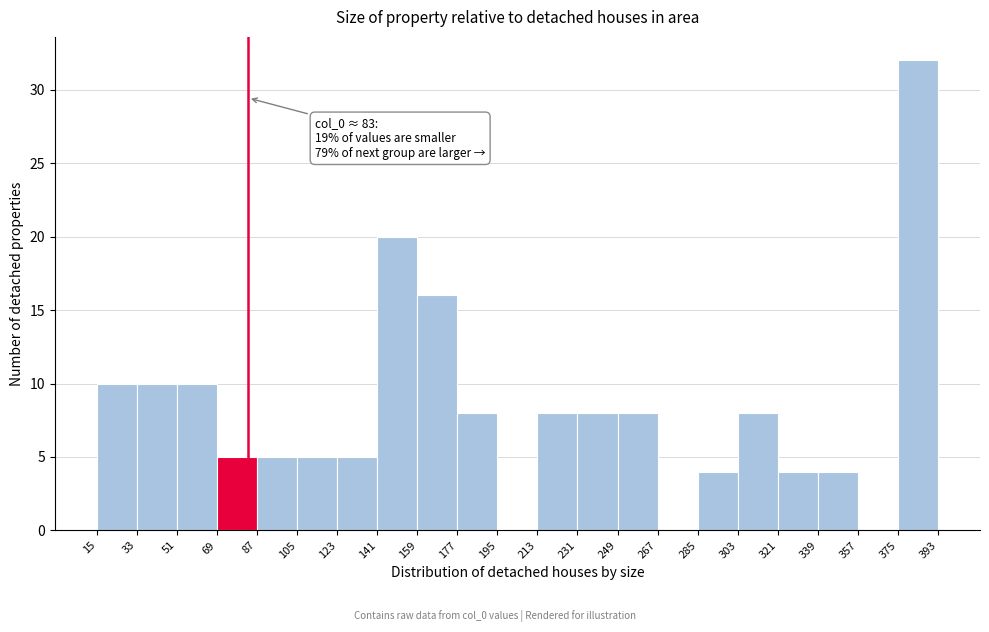

Over which range of the x-axis is the bar tallest?

375 to 393